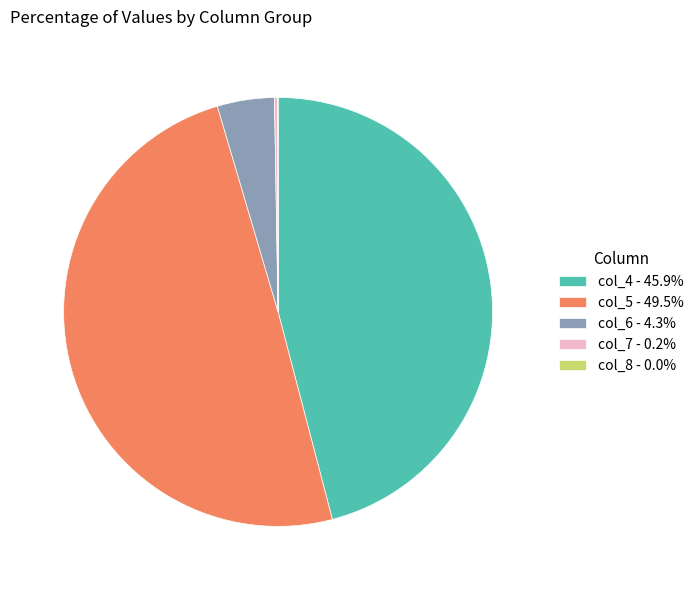

Approximately how many times larger is the value at col_5 - 49.5% compared to col_6 - 4.3%?

11.5